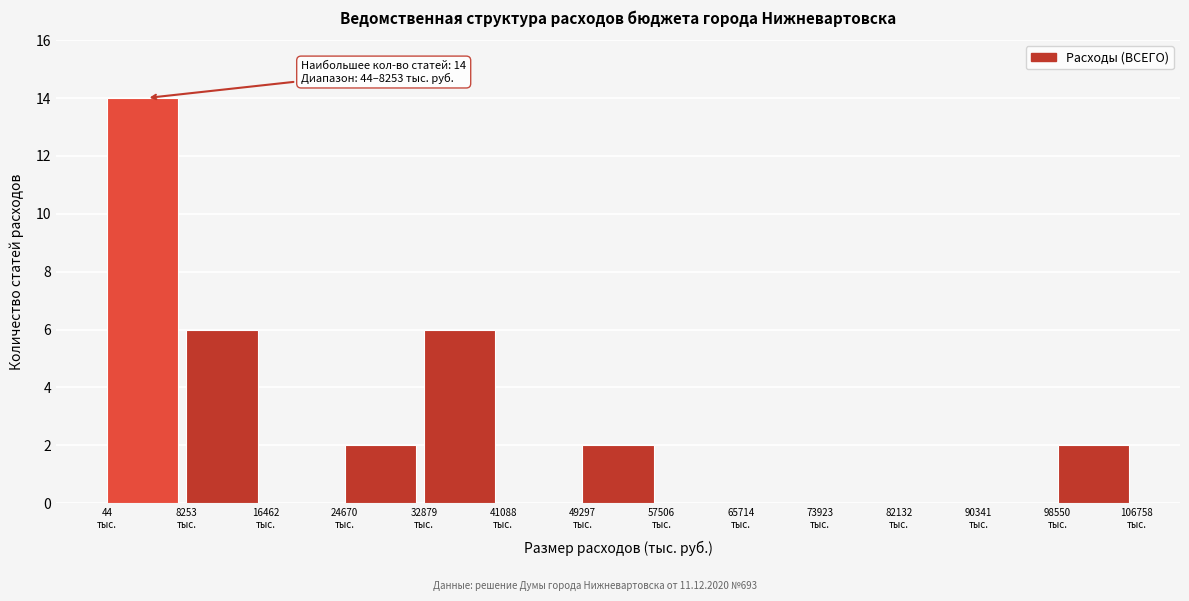

Over which range of the x-axis is the bar tallest?

0 to 8000